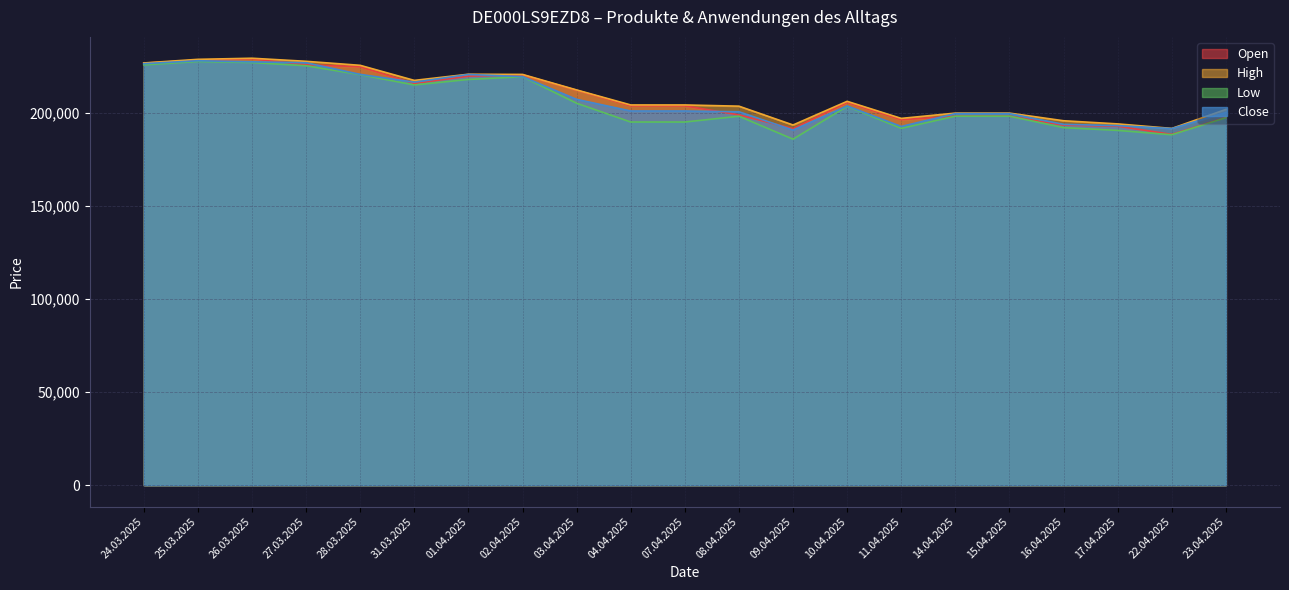

Between 08.04.2025 and 23.04.2025, which series saw the biggest shift?

High